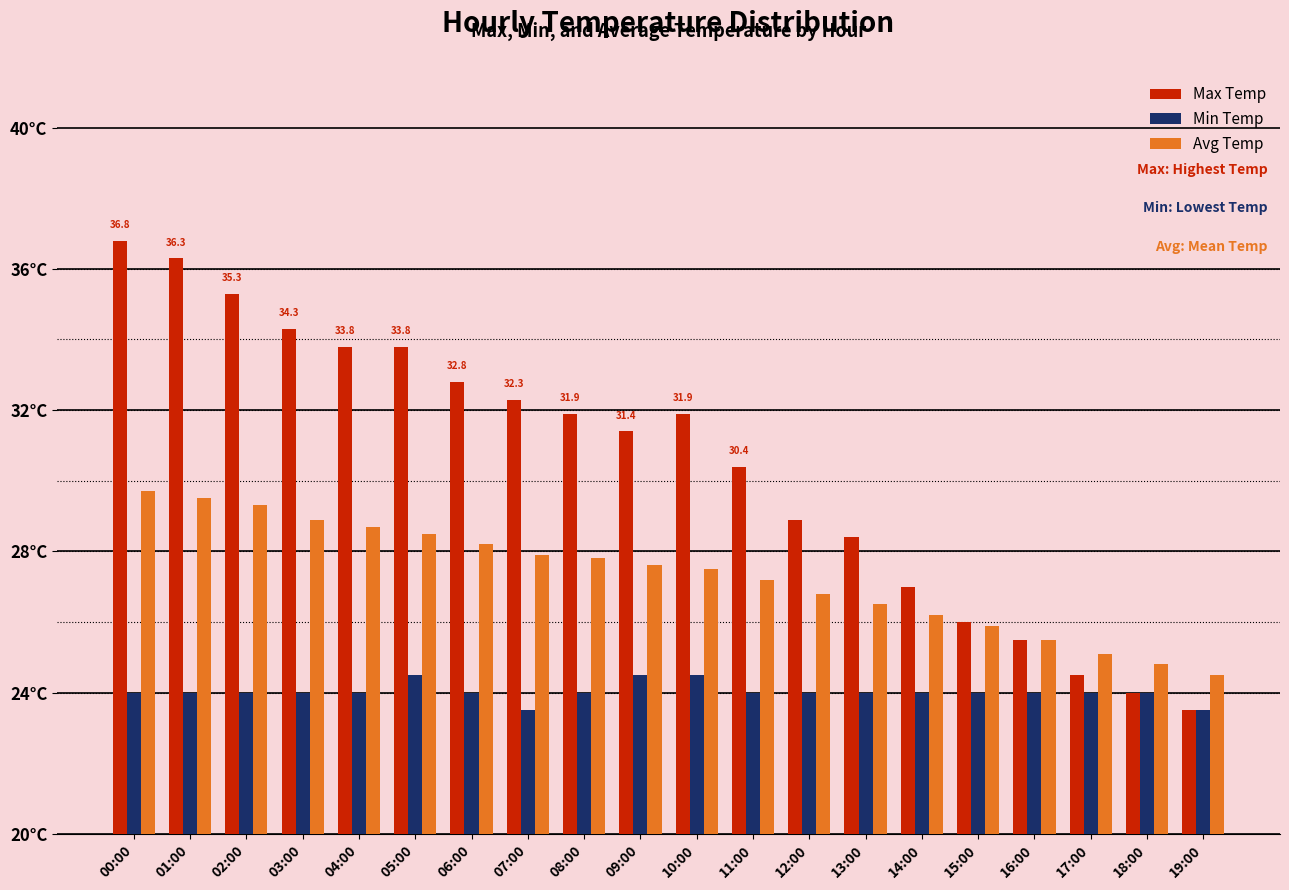

List the series in order of their overall mean, highest first.

Max Temp, Avg Temp, Min Temp